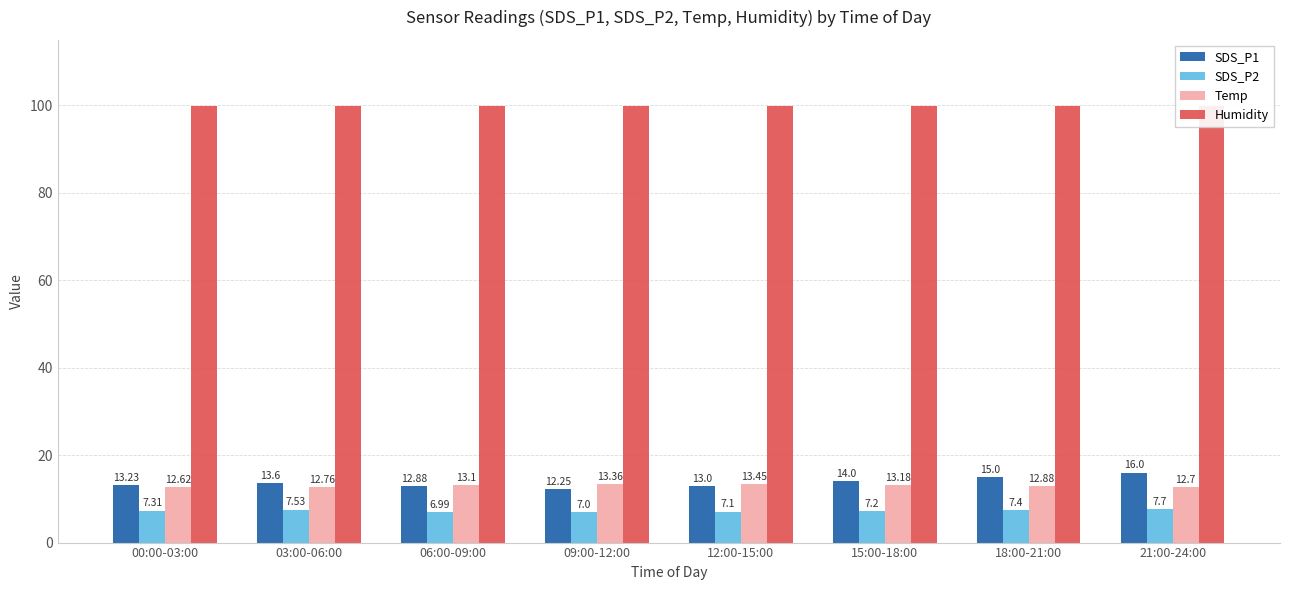

What is the sum of the SDS_P1 values at 09:00-12:00 and 03:00-06:00?

25.9